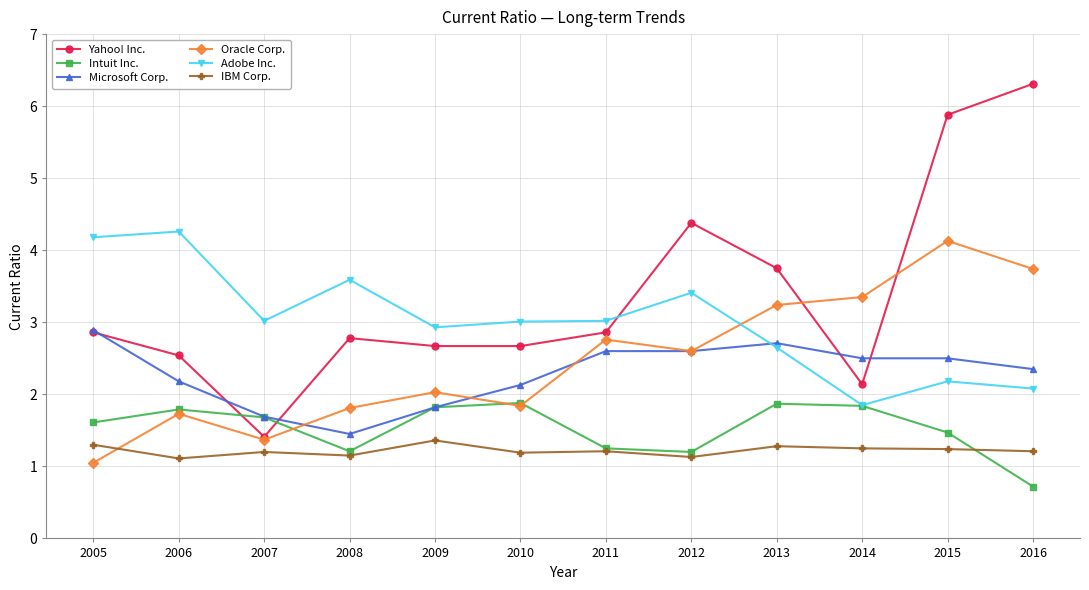

The value of Adobe Inc. at 2010 is 3.0. True or false?

True